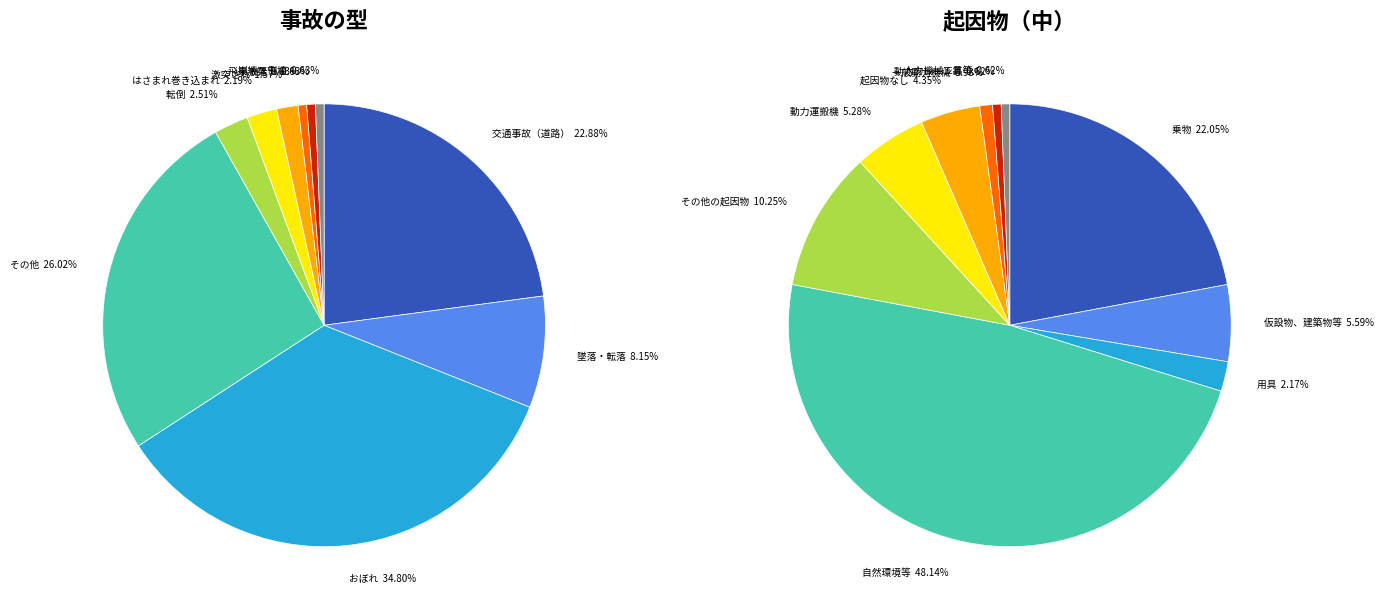

Does any single category account for the majority?

No